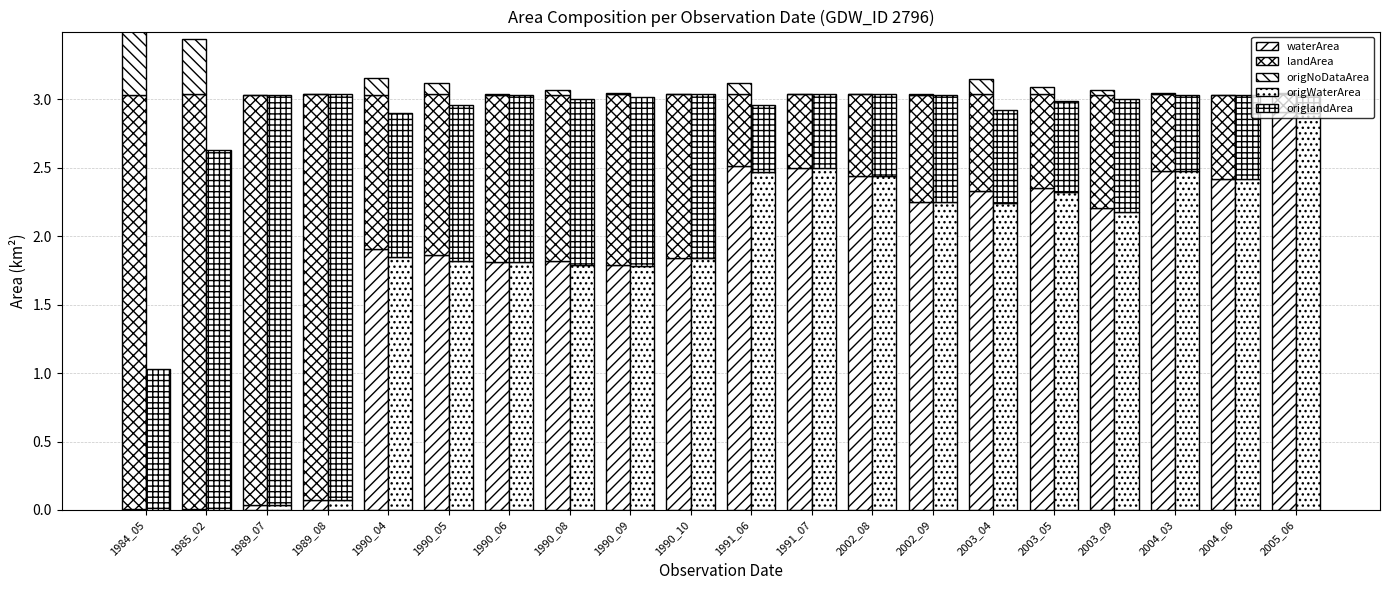

At which label is origWaterArea closest to 1?

1990_09